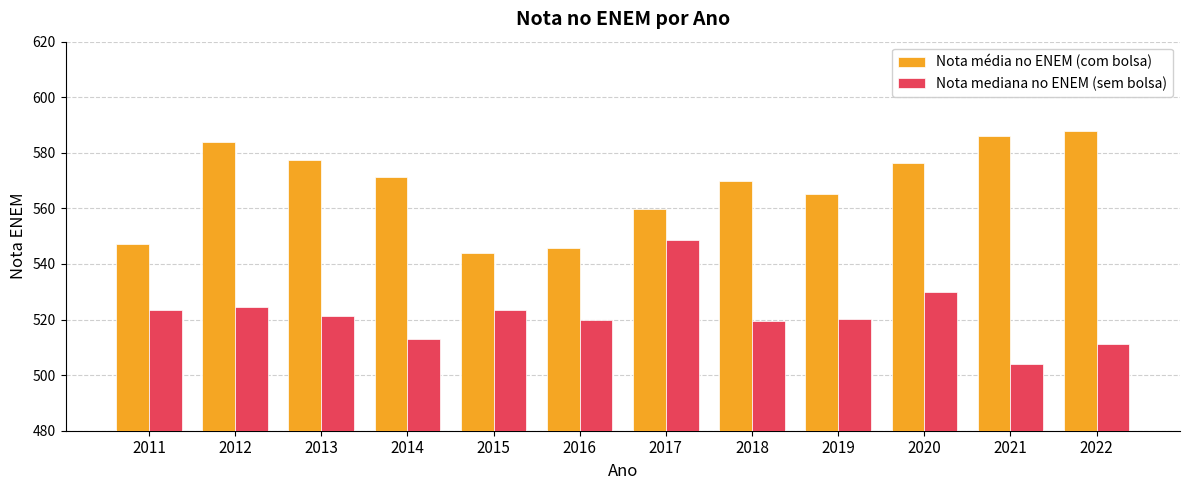

What is the sum of all Nota média no ENEM (com bolsa) values?

6814.8